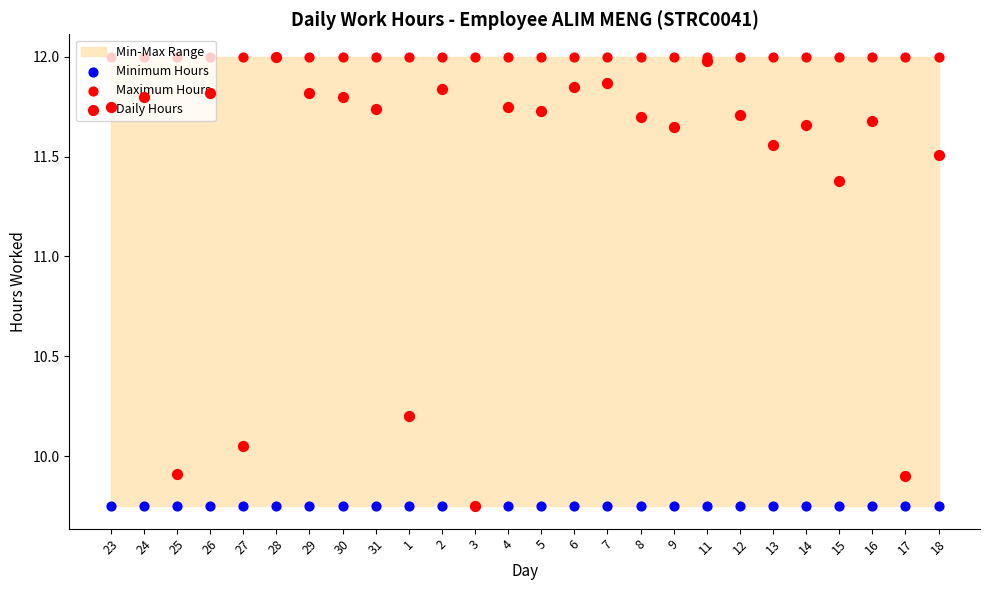

Which series reaches the maximum Y coordinate?

Maximum Hours